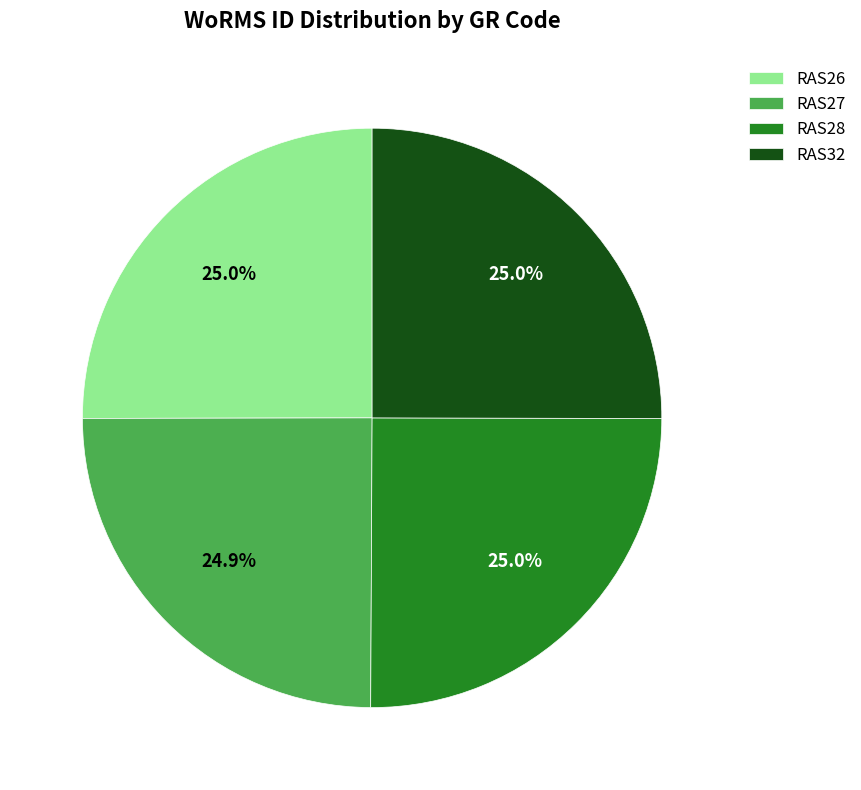

Is it true that RAS26 is 38% of the pie?

False